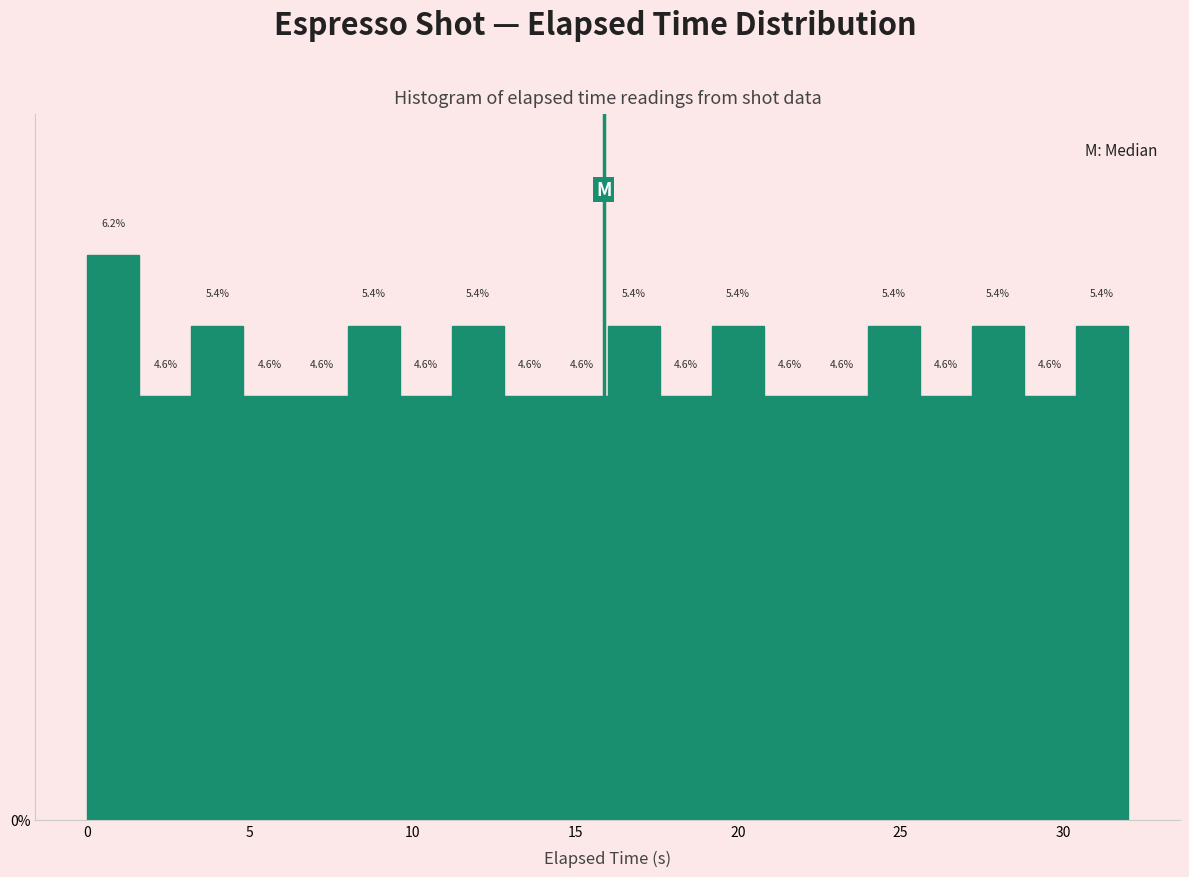

Read against the x-axis, roughly where is the centre of the tallest bar?

1.0